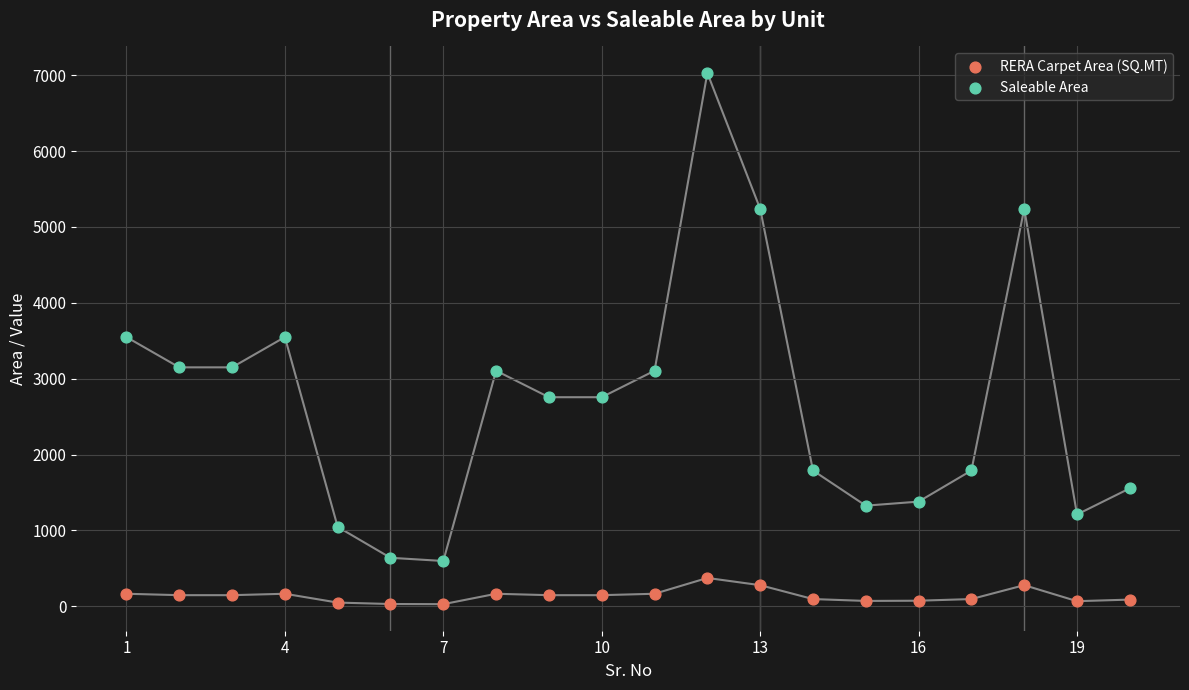

Across all data points, what is the range of Y values (max minus min)?

7002.4